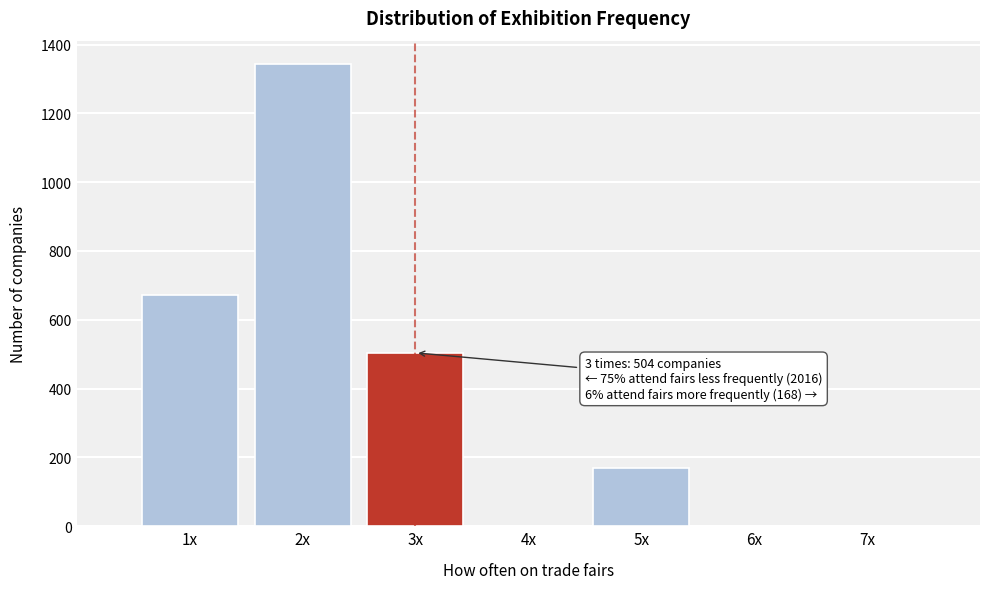

Reading left to right, list all the values displayed in this chart.

1x=672	2x=1344	3x=504	4x=0	5x=168	6x=0	7x=0